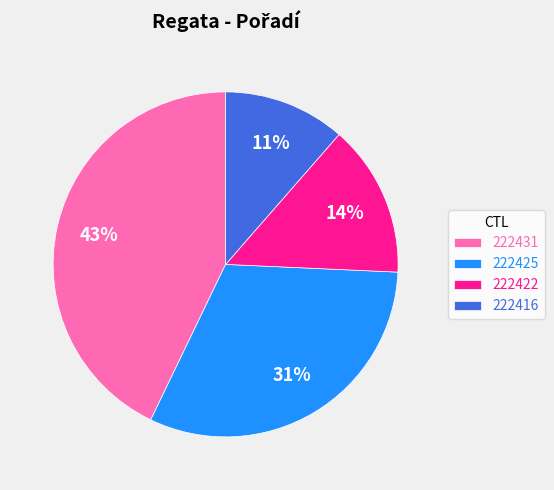

To the nearest percent, what portion does 222416 represent?

11%